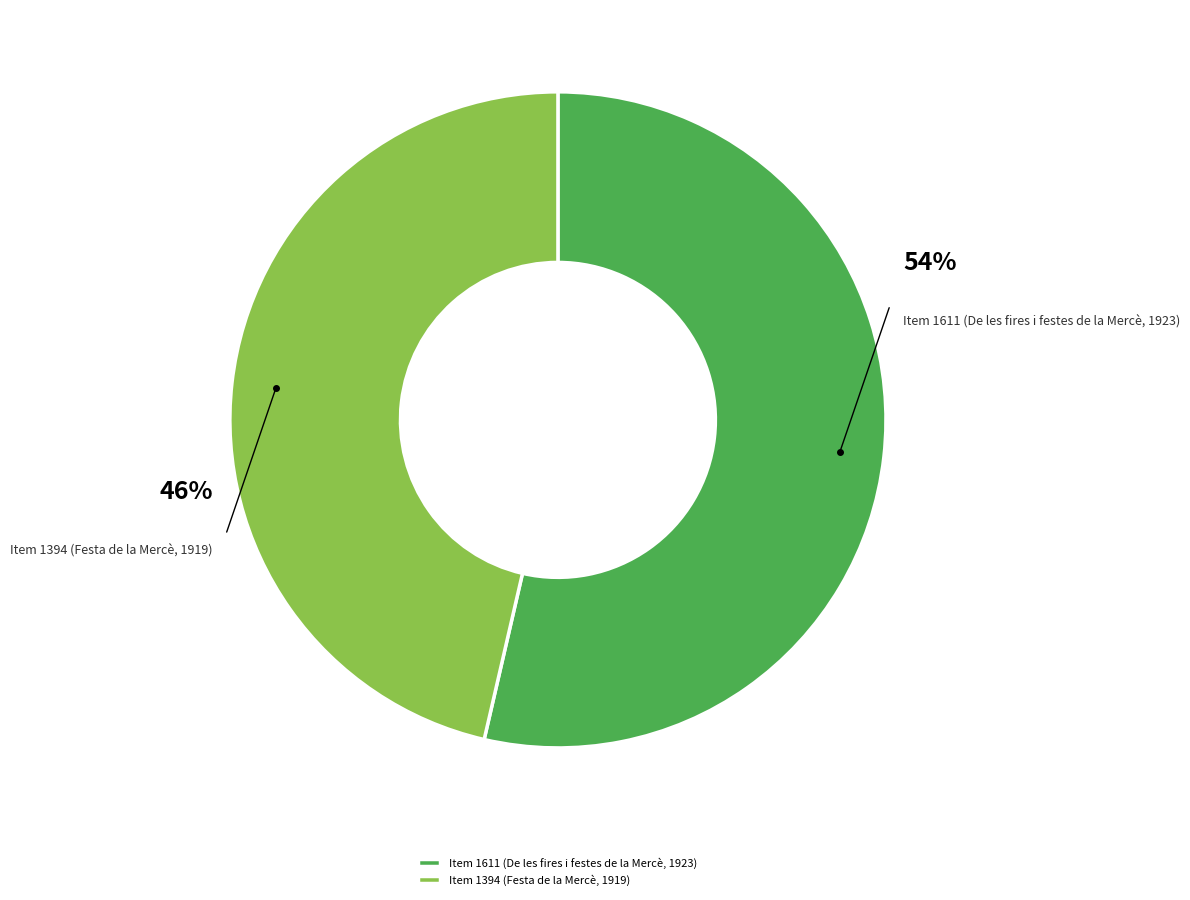

Is it true that Item 1611 (De les fires i festes de la Mercè, 1923) is 39% of the pie?

False